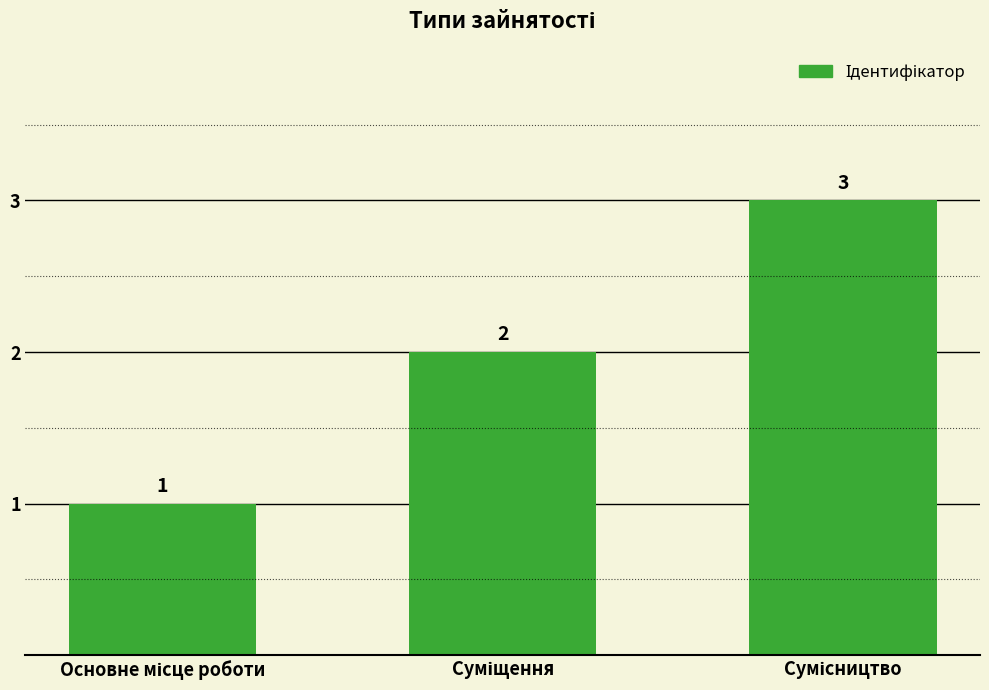

What is the value of the 3rd bar from the left?

3